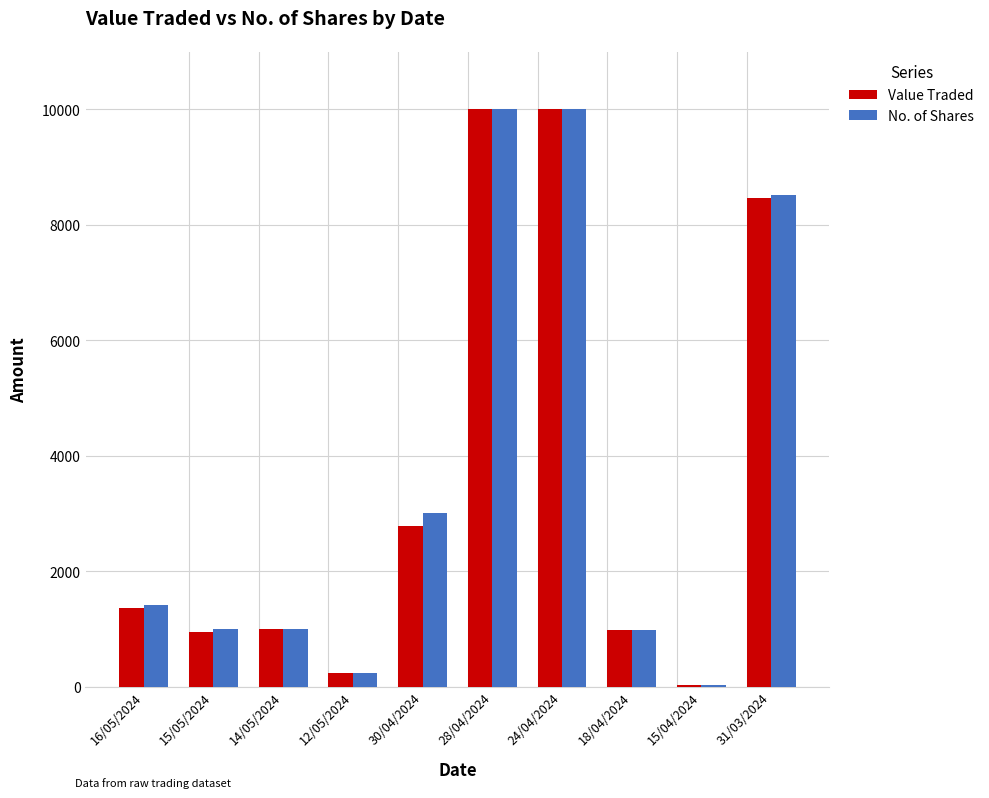

What is the average value of the Value Traded series?

3579